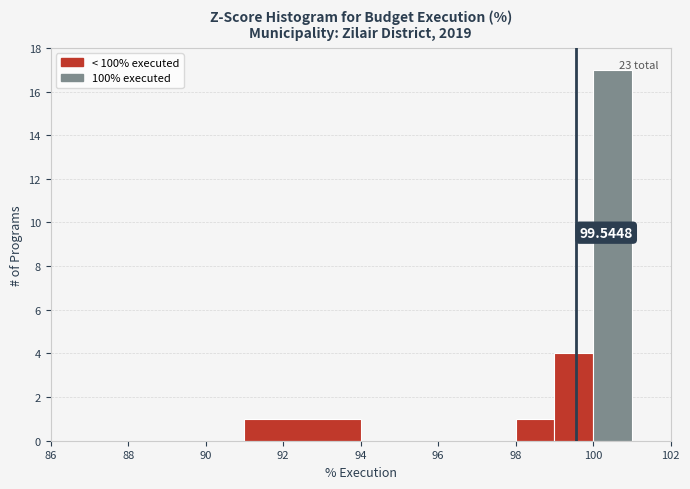

Over which range of the x-axis is the bar tallest?

100 to 101